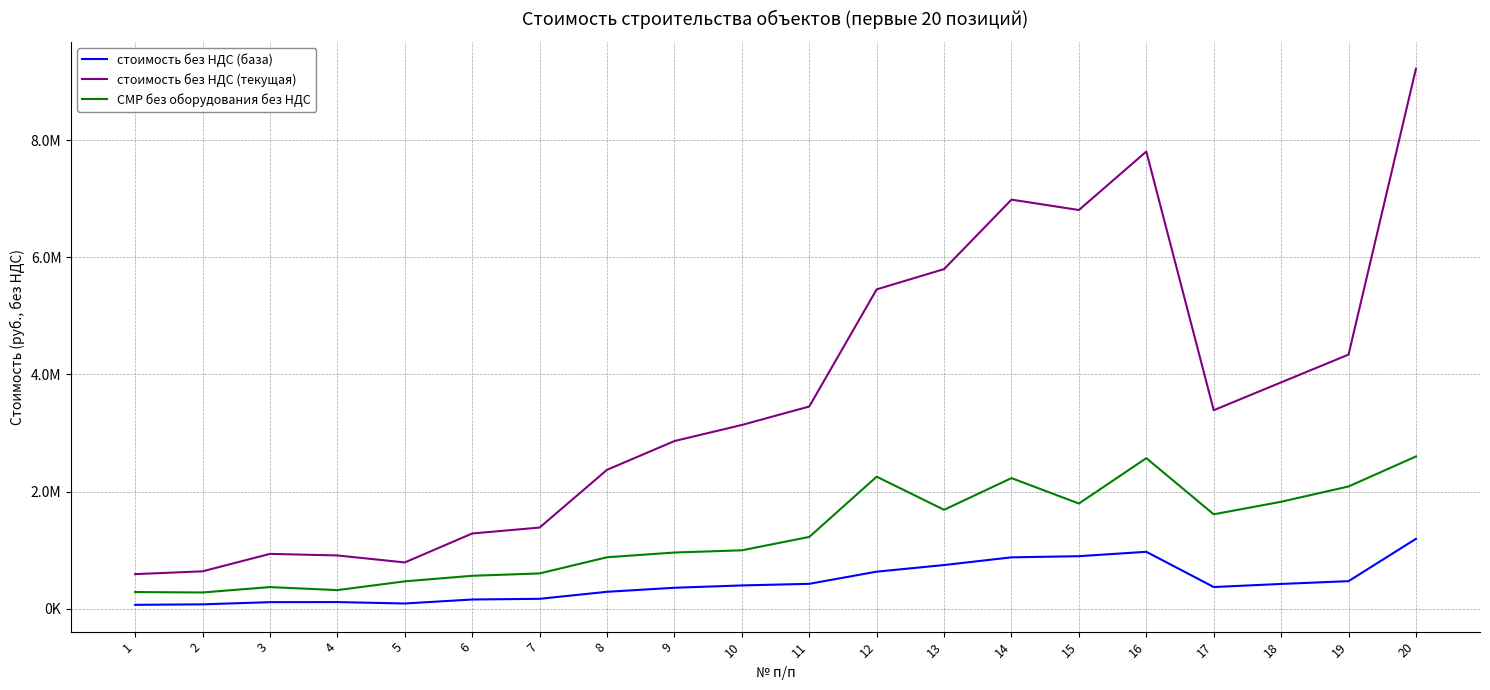

What are all the series names shown in the legend?

стоимость без НДС (база), стоимость без НДС (текущая), СМР без оборудования без НДС